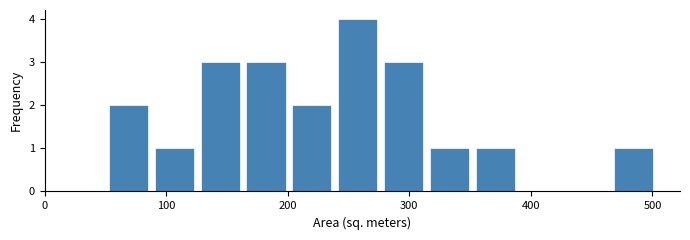

Read against the x-axis, roughly where is the centre of the tallest bar?

260